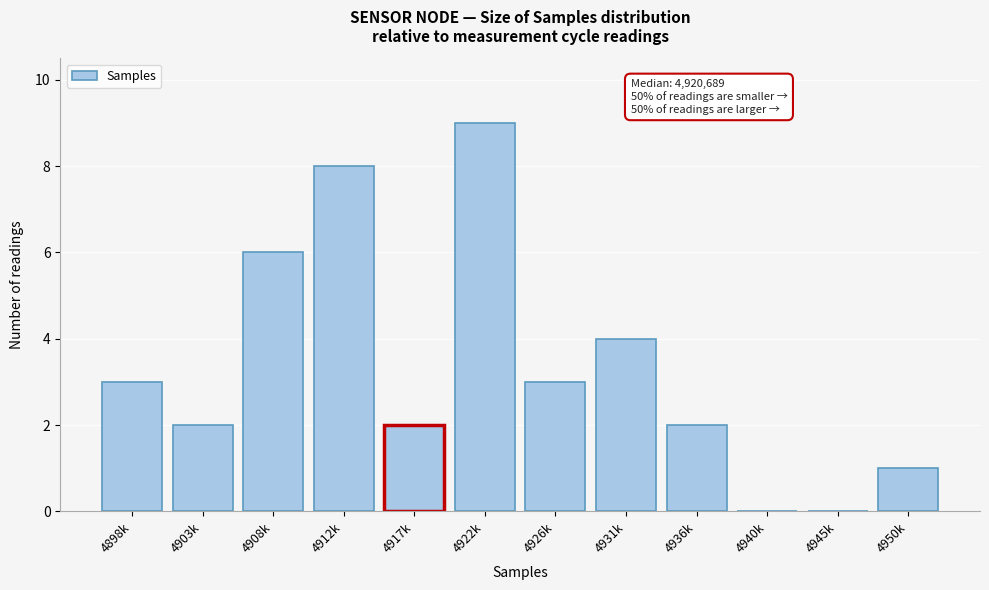

Reading left to right, list all the values displayed in this chart.

4898k=3	4903k=2	4908k=6	4912k=8	4917k=2	4922k=9	4926k=3	4931k=4	4936k=2	4940k=0	4945k=0	4950k=1